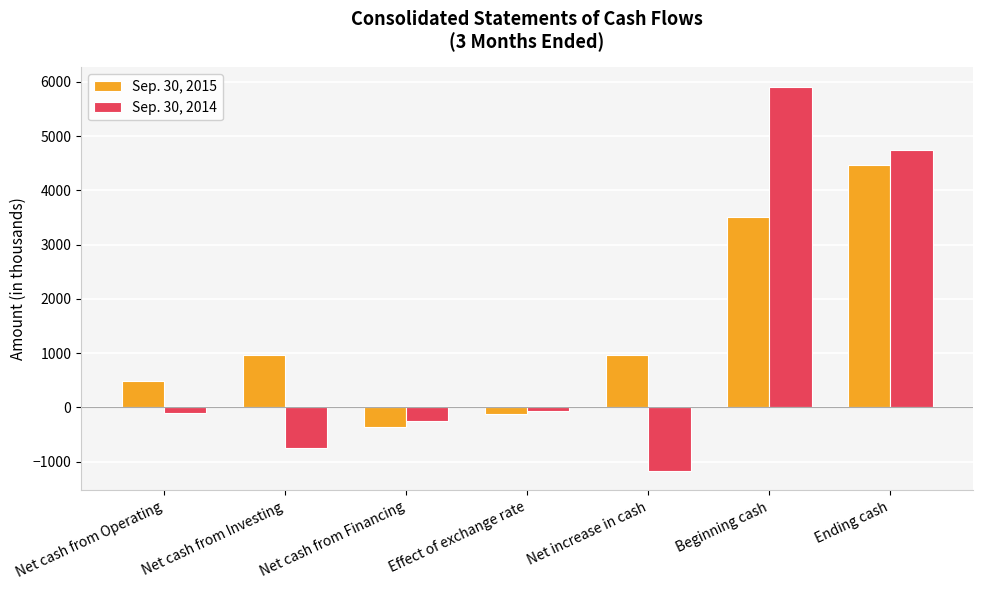

Which series changed the most between Net cash from Financing and Net increase in cash?

Sep. 30, 2015